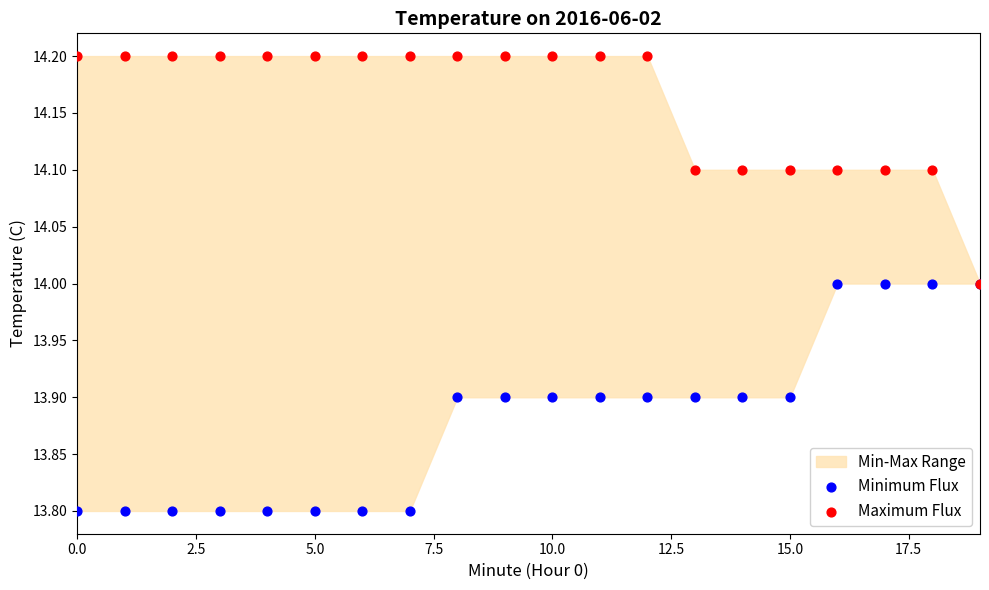

Which series reaches the minimum Y coordinate?

Minimum Flux